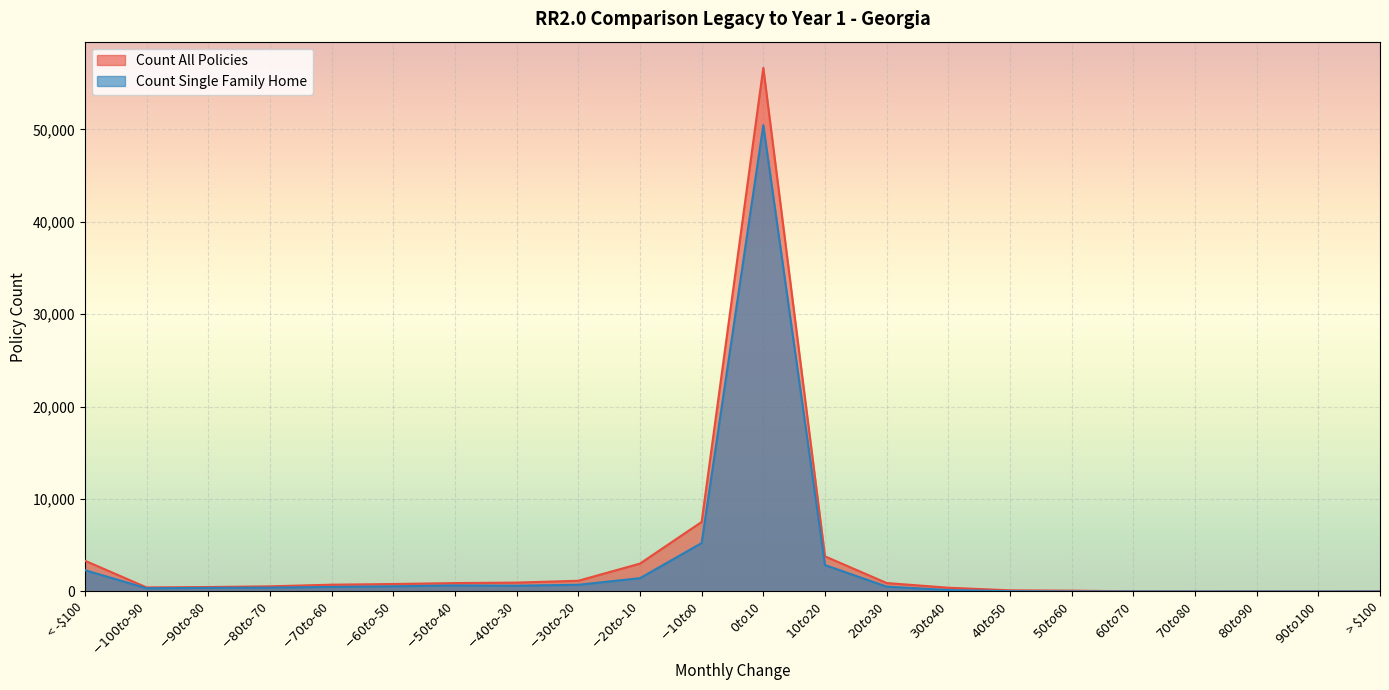

What position from the right is $-40 to $-30?

15